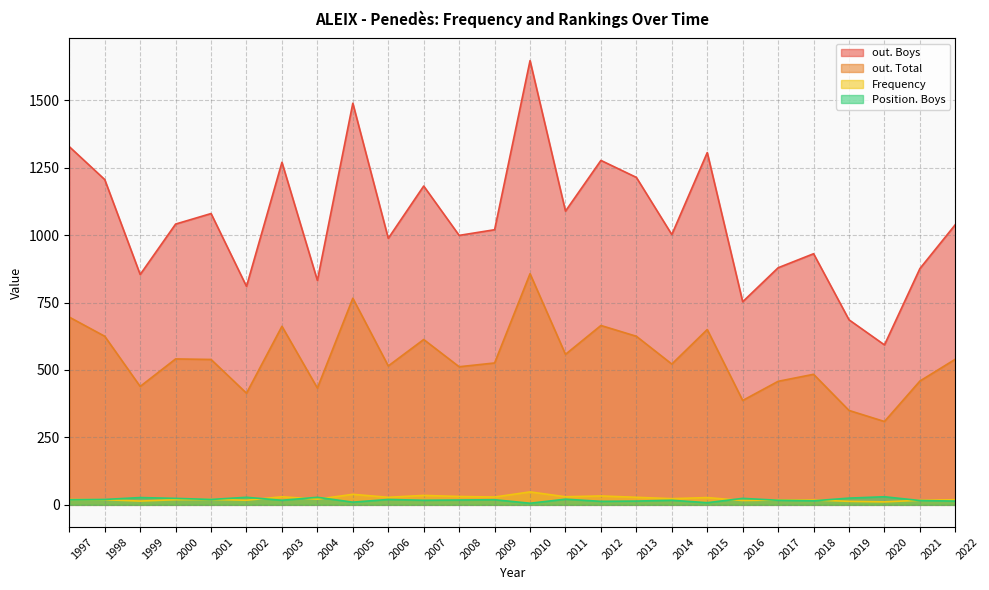

How many data points in out. Total are less than 539?

13